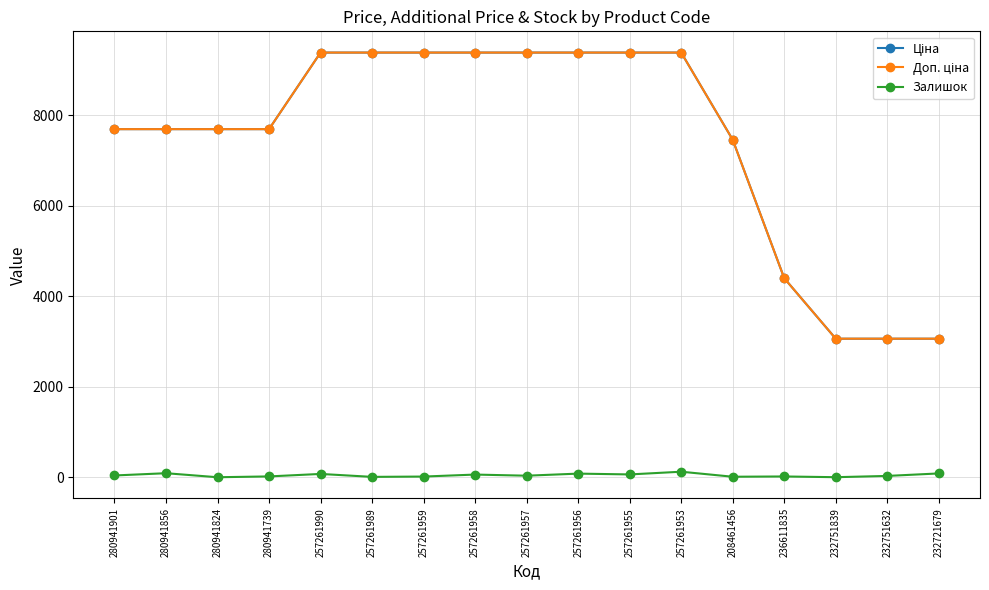

Is it true that Ціна equals 3544.4 at 280941824?

False